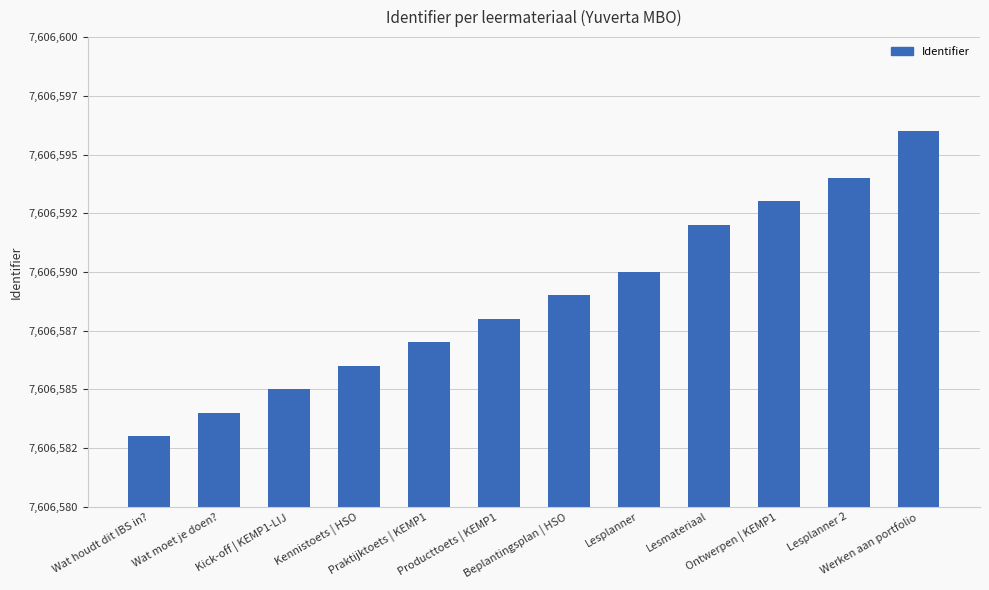

Reading right to left, list all the values displayed in this chart.

7606596	7606594	7606593	7606592	7606590	7606589	7606588	7606587	7606586	7606585	7606584	7606583